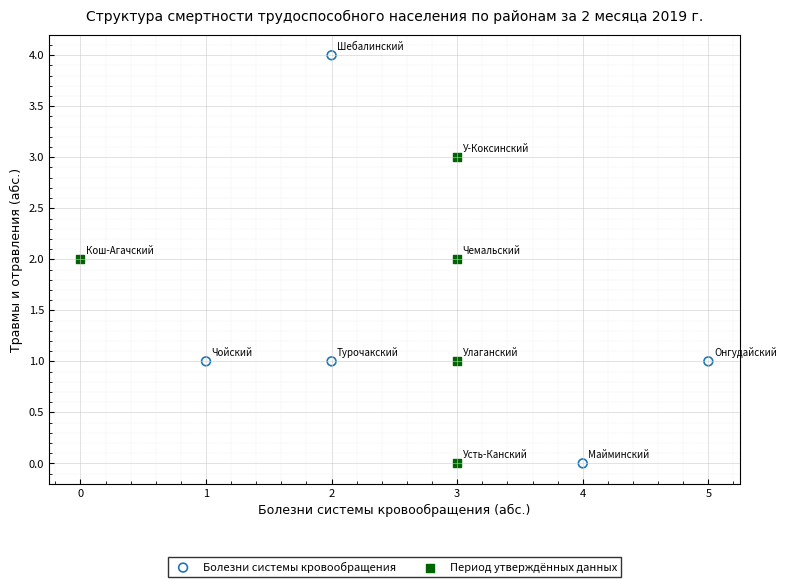

Which series reaches the maximum Y coordinate?

Болезни системы кровообращения